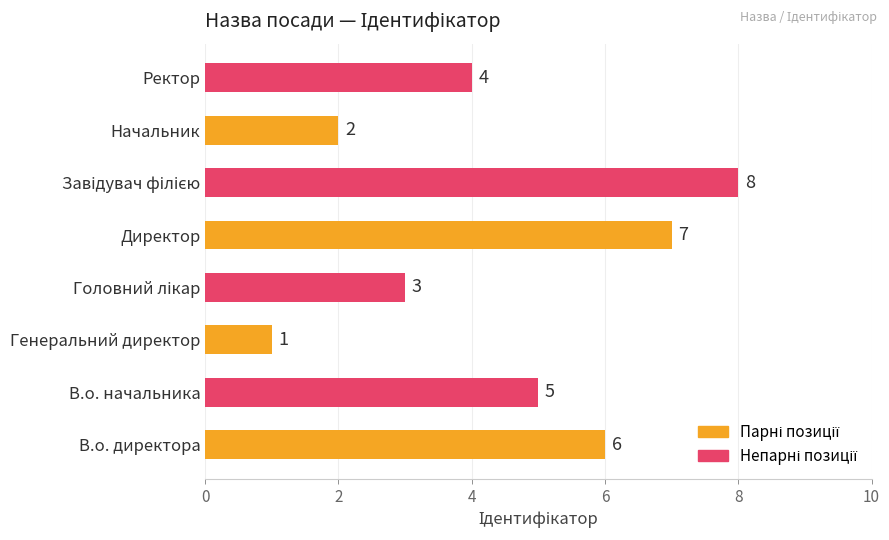

How many distinct data groups are displayed?

1